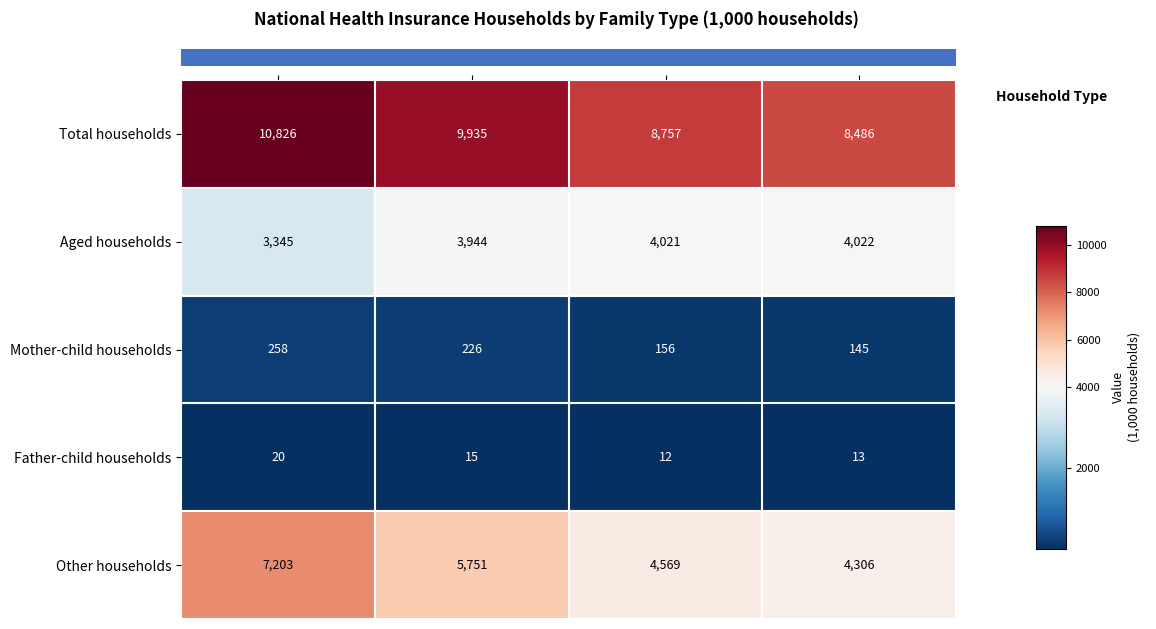

At how many categories does at least one series exceed 9091?

2